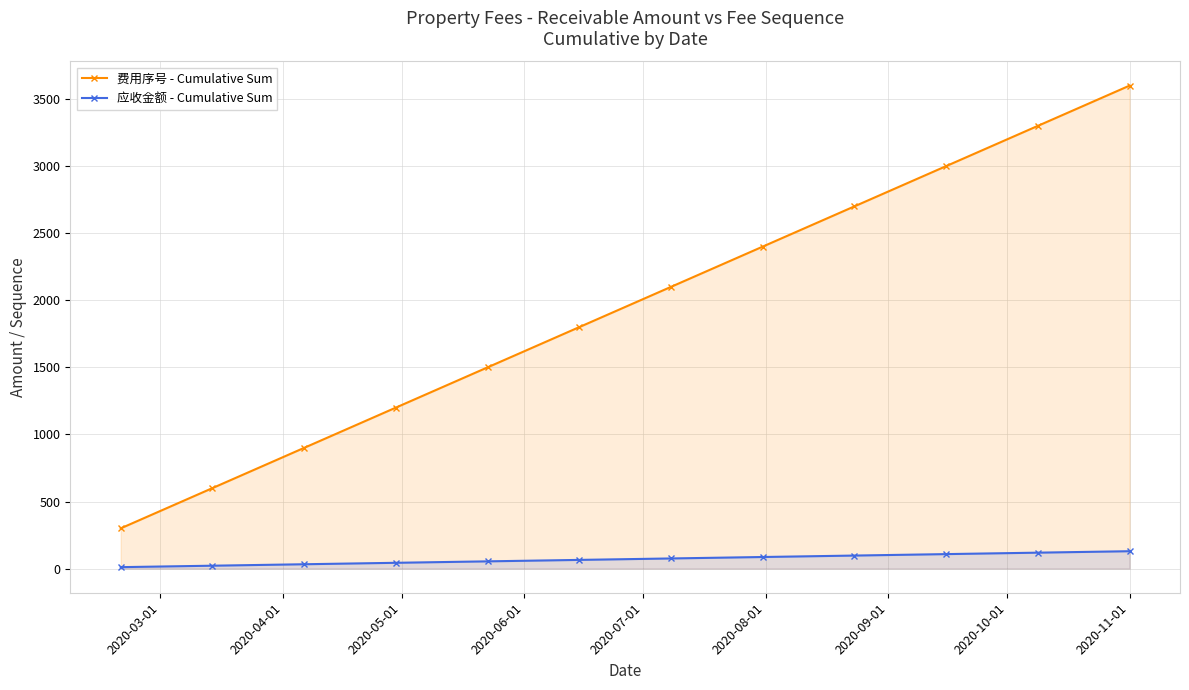

Which series has the largest total across all categories?

费用序号 - Cumulative Sum